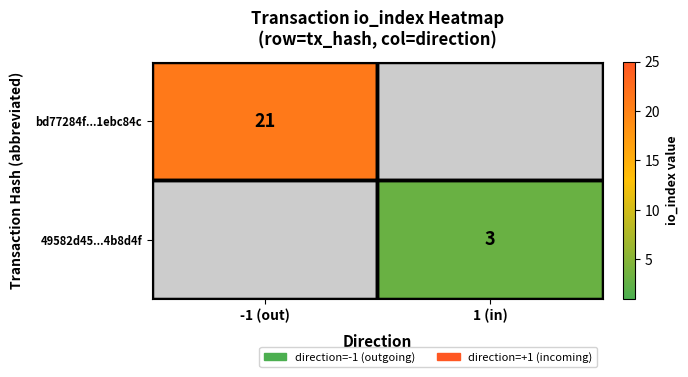

Is the value of bd77284f...1ebc84c at -1 (out) greater than the value of 49582d45...4b8d4f at 1 (in)?

Yes